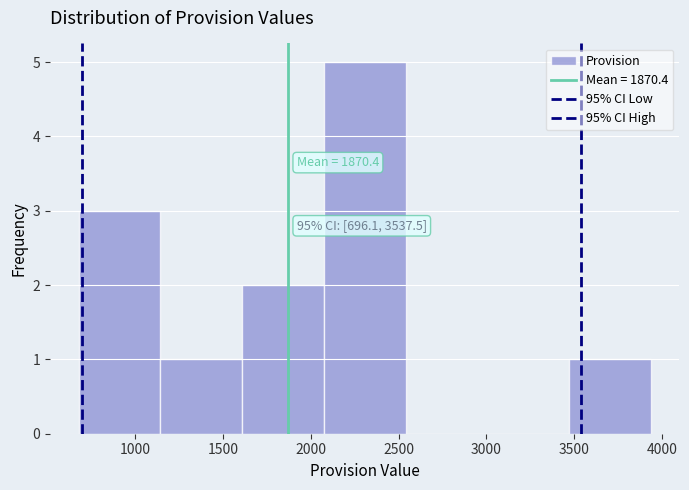

Over which range of the x-axis is the bar tallest?

2050 to 2550